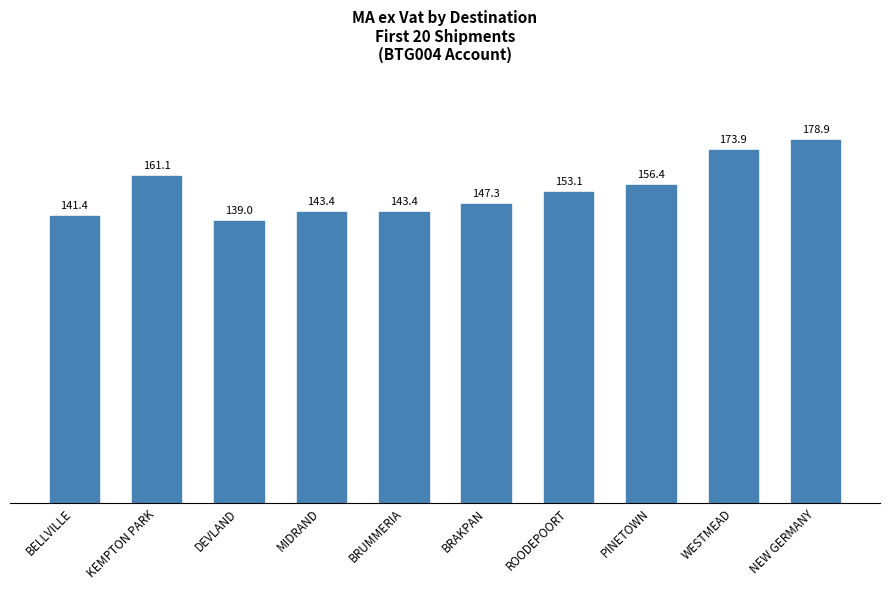

What is the difference between the maximum and minimum values?

39.9